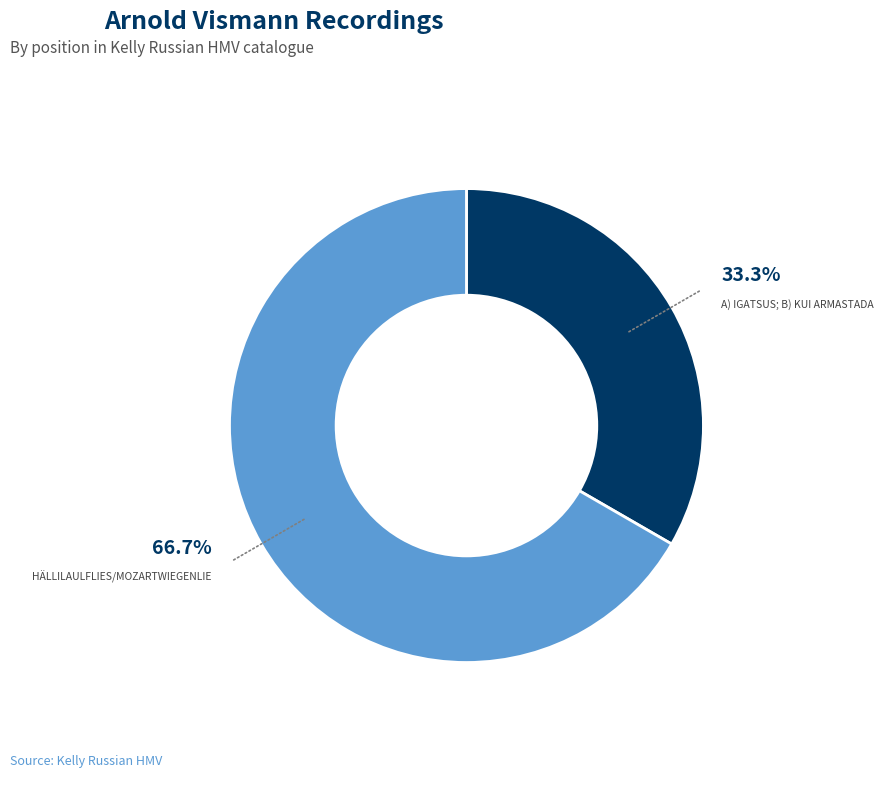

Does any single category account for the majority?

Yes